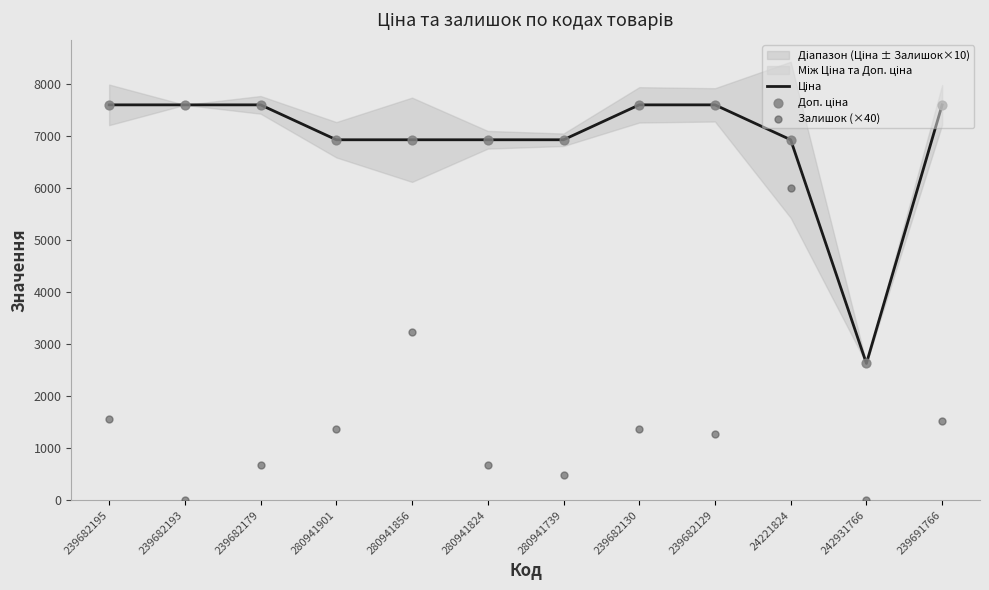

Which series contains the lowest Y value?

Залишок (×40)